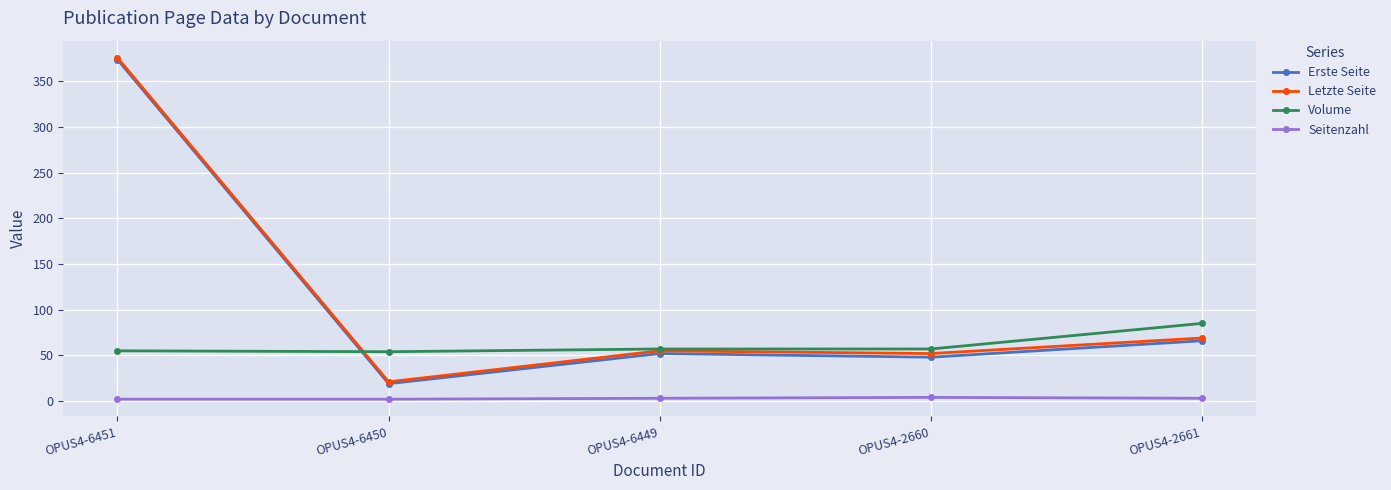

What is the label of the 3rd point from the right?

OPUS4-6449